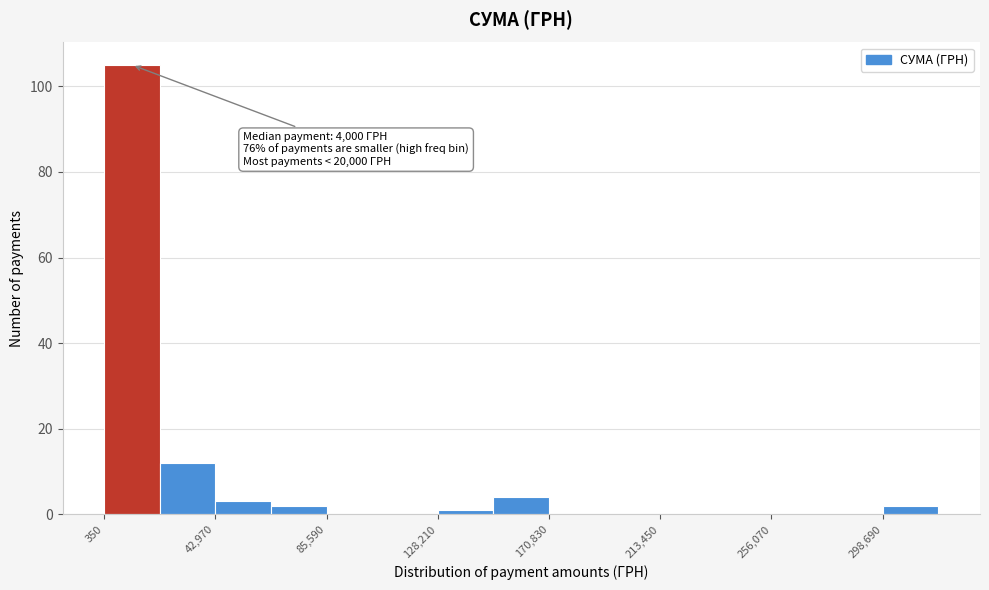

Over which range of the x-axis is the bar tallest?

0 to 20000